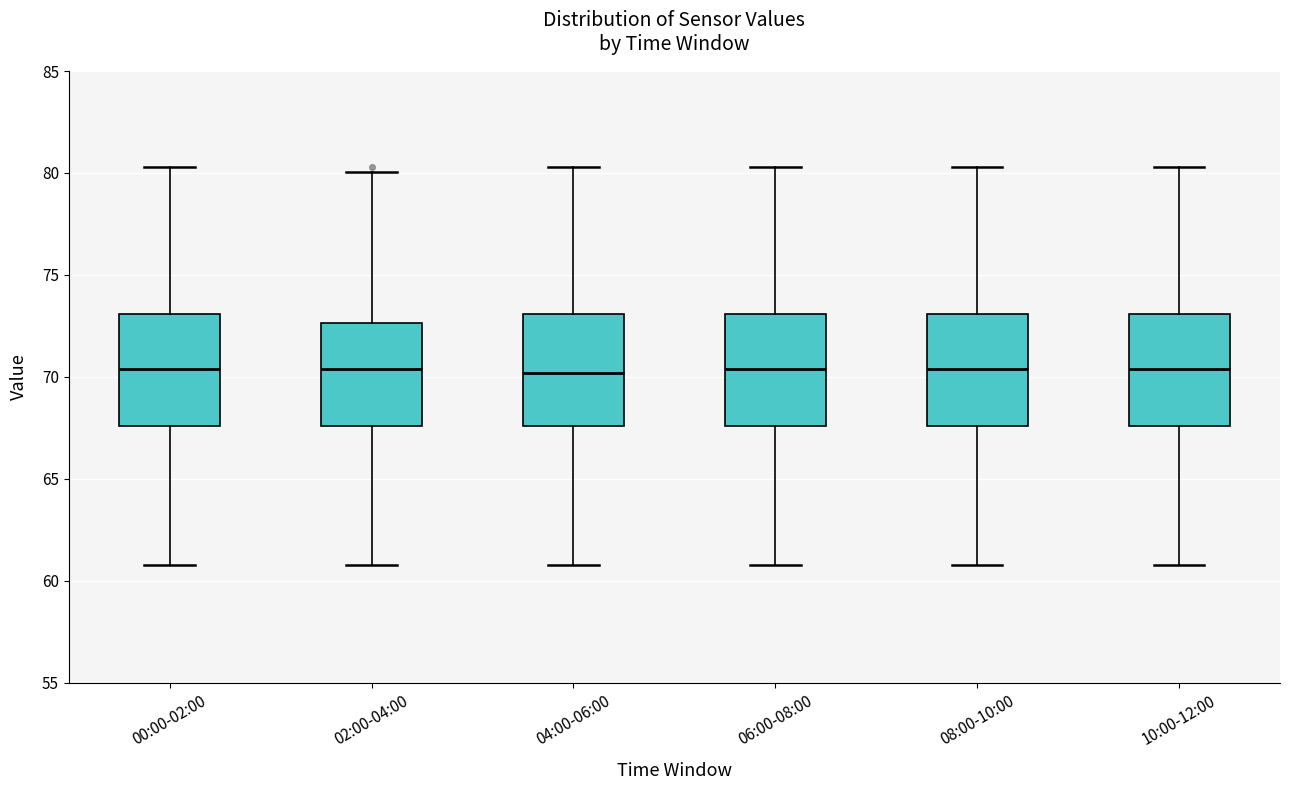

Reading left to right, read every box against the y-axis: the position of its median line, the range the box covers, and the ends of its whiskers. The values are not printed on the chart, so give them approximately, as read against the axis.

00:00-02:00: median 70.5, box 67.5 to 73.0, whiskers 61.0 to 80.5
02:00-04:00: median 70.5, box 67.5 to 72.5, whiskers 61.0 to 80.0
04:00-06:00: median 70.0, box 67.5 to 73.0, whiskers 61.0 to 80.5
06:00-08:00: median 70.5, box 67.5 to 73.0, whiskers 61.0 to 80.5
08:00-10:00: median 70.5, box 67.5 to 73.0, whiskers 61.0 to 80.5
10:00-12:00: median 70.5, box 67.5 to 73.0, whiskers 61.0 to 80.5